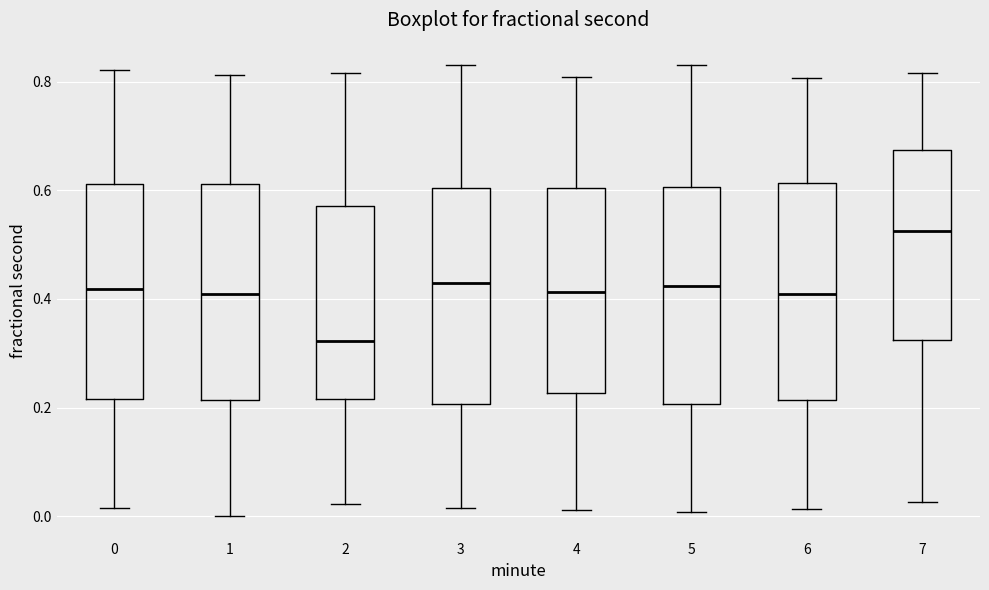

Reading left to right, transcribe this box plot: for each box, give where its median line is, the range the box spans, and where its two whiskers end, as read against the y-axis. The values are not printed on the chart, so give them approximately, as read against the axis.

0: median 0.42, box 0.22 to 0.62, whiskers 0.02 to 0.82
1: median 0.42, box 0.22 to 0.62, whiskers 0.00 to 0.82
2: median 0.32, box 0.22 to 0.58, whiskers 0.02 to 0.82
3: median 0.42, box 0.20 to 0.60, whiskers 0.02 to 0.84
4: median 0.42, box 0.22 to 0.60, whiskers 0.02 to 0.80
5: median 0.42, box 0.20 to 0.60, whiskers 0.00 to 0.82
6: median 0.40, box 0.22 to 0.62, whiskers 0.02 to 0.80
7: median 0.52, box 0.32 to 0.68, whiskers 0.02 to 0.82